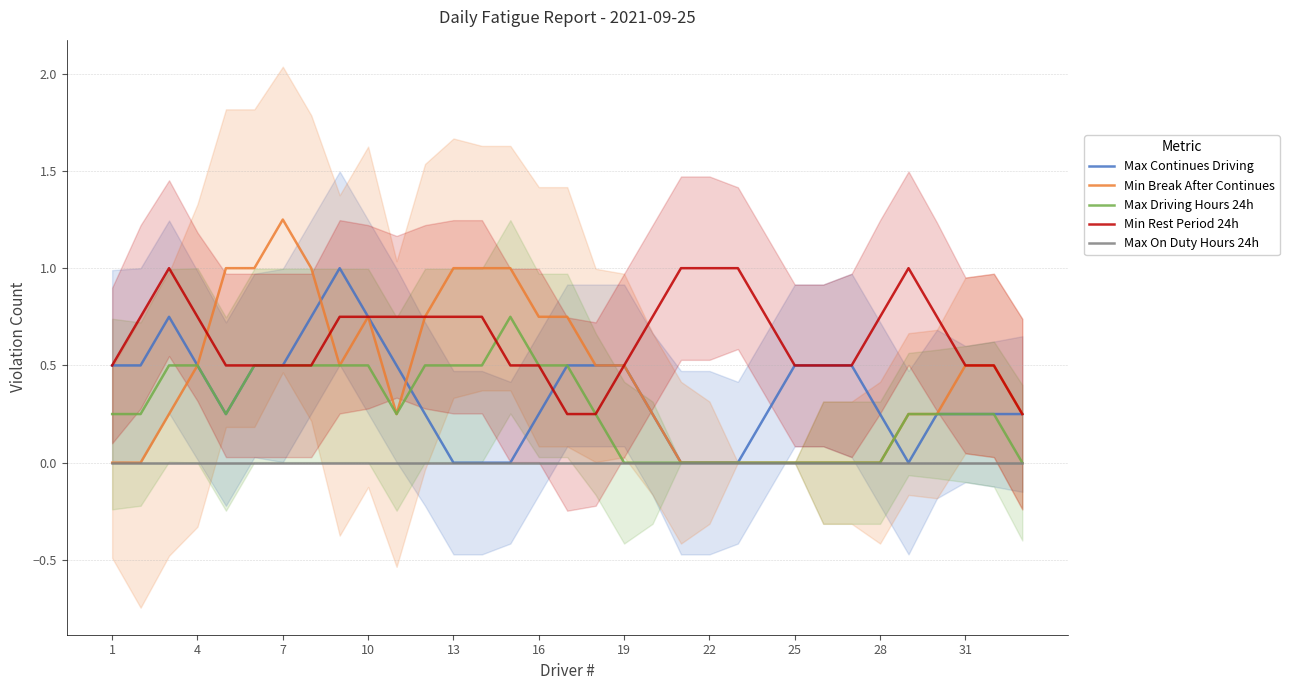

The Max Driving Hours 24h series shows 0.0 at 20. True or false?

True